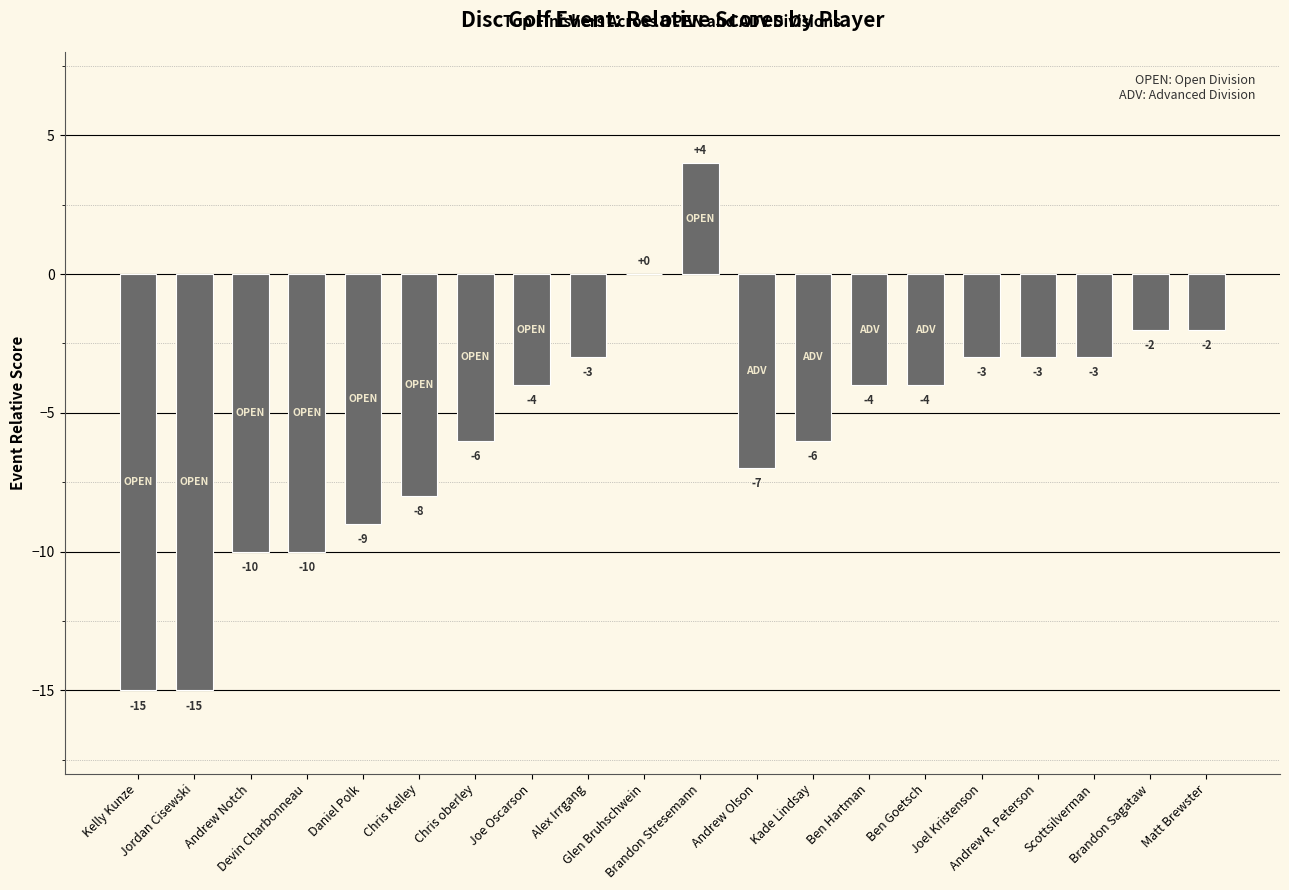

What is the sum of the values at Ben Goetsch and Alex Irrgang?

-7